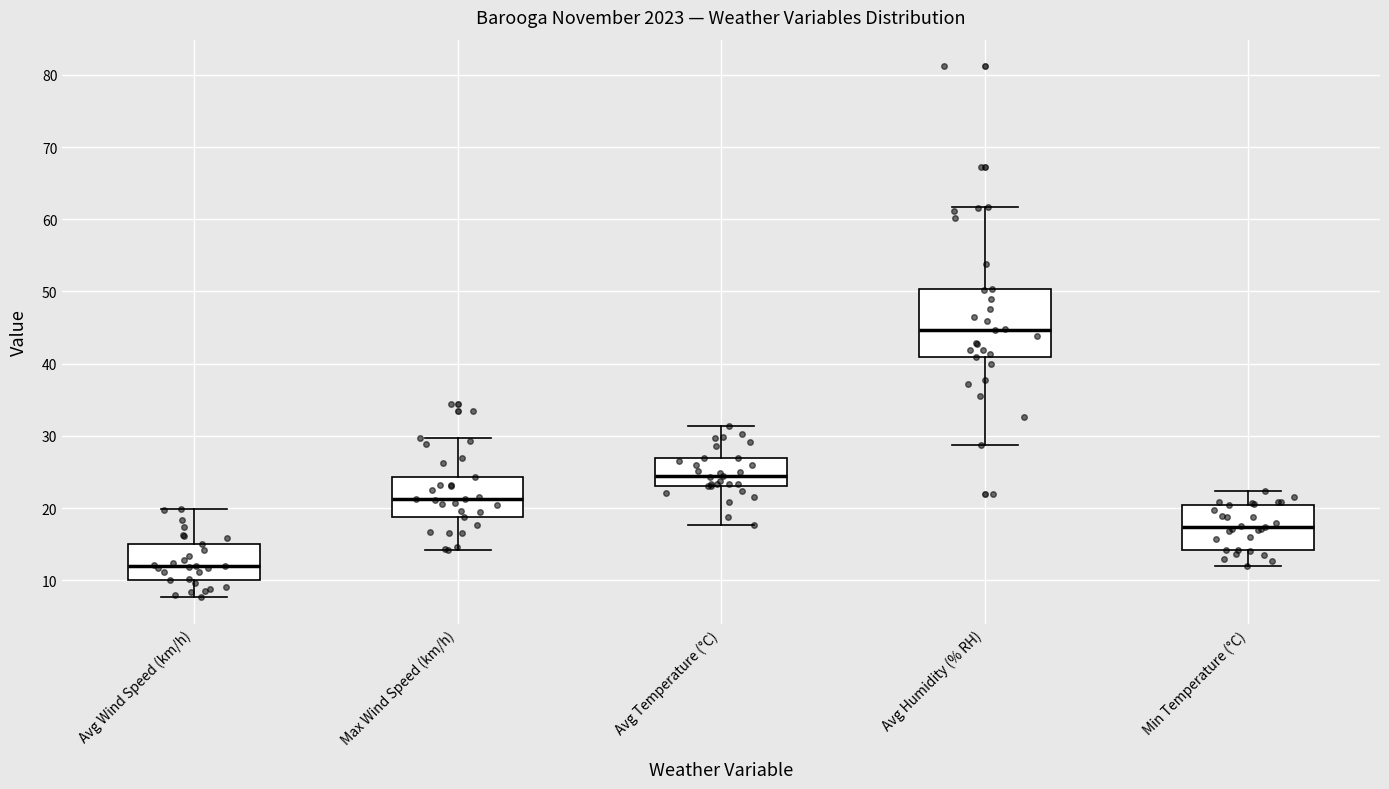

Which box is the tallest, from its lower edge to its upper edge?

Avg Humidity (% RH)